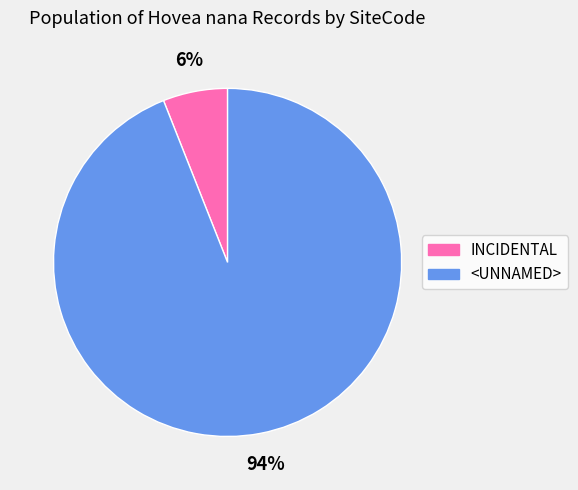

Does <UNNAMED> represent more than half of the total?

Yes